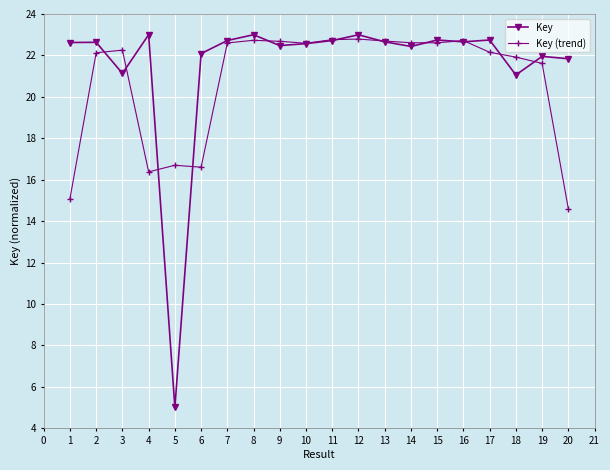

Read the Key value at 18.

21.1